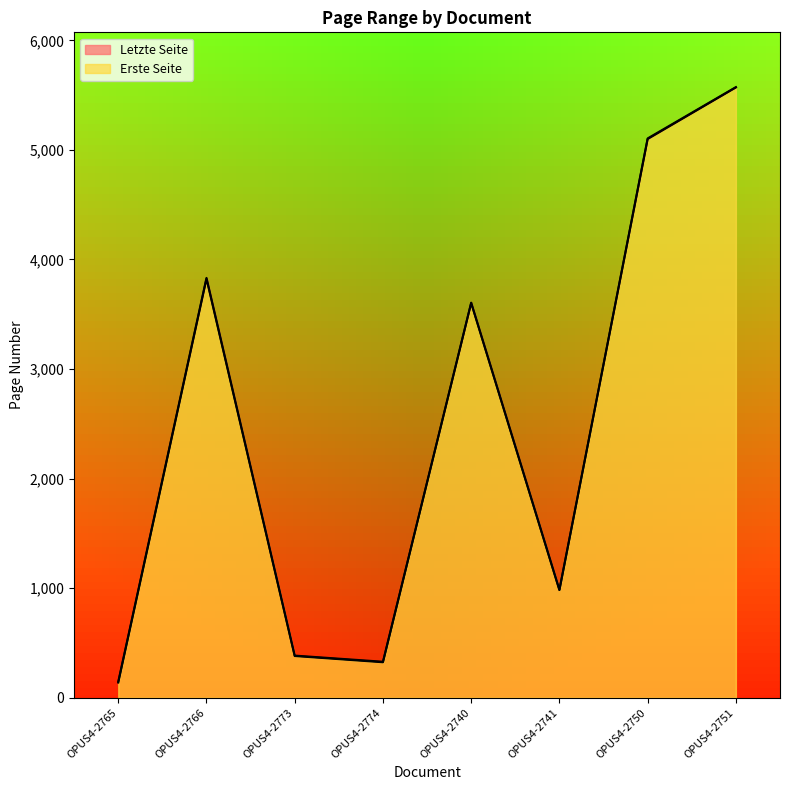

True or false: Letzte Seite and Erste Seite intersect in this chart.

False